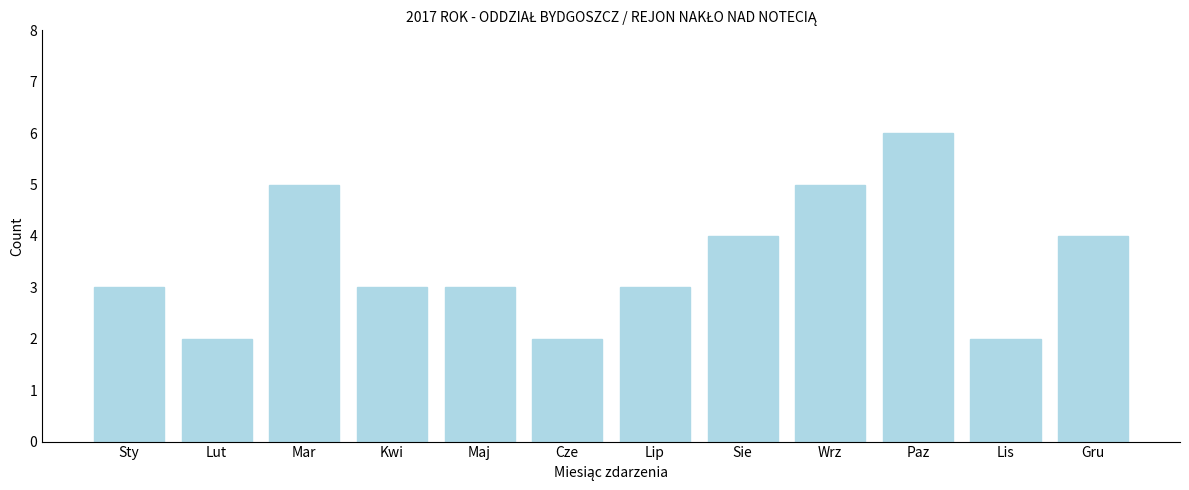

Reading left to right, list all the values displayed in this chart.

3	2	5	3	3	2	3	4	5	6	2	4